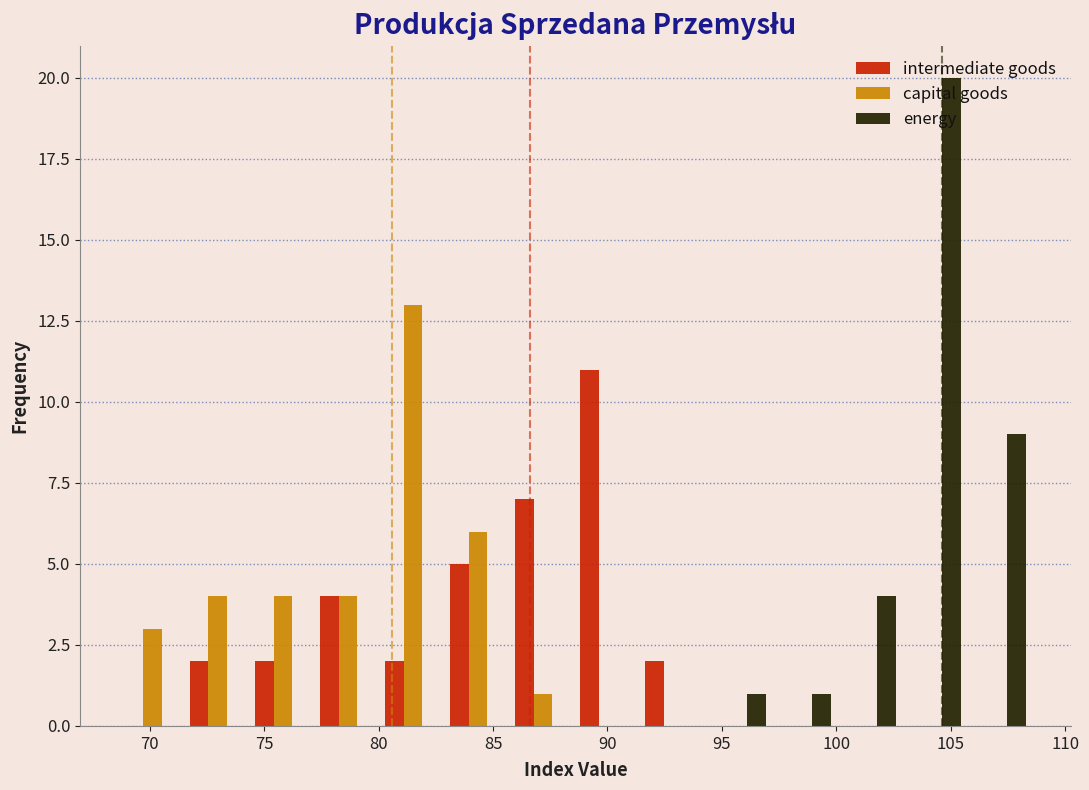

What is the height of the intermediate goods bar covering 74.5 to 77.0 on the x-axis? Neither the bar edges nor the heights are printed on the chart, so give them approximately, as read against the axes.

2